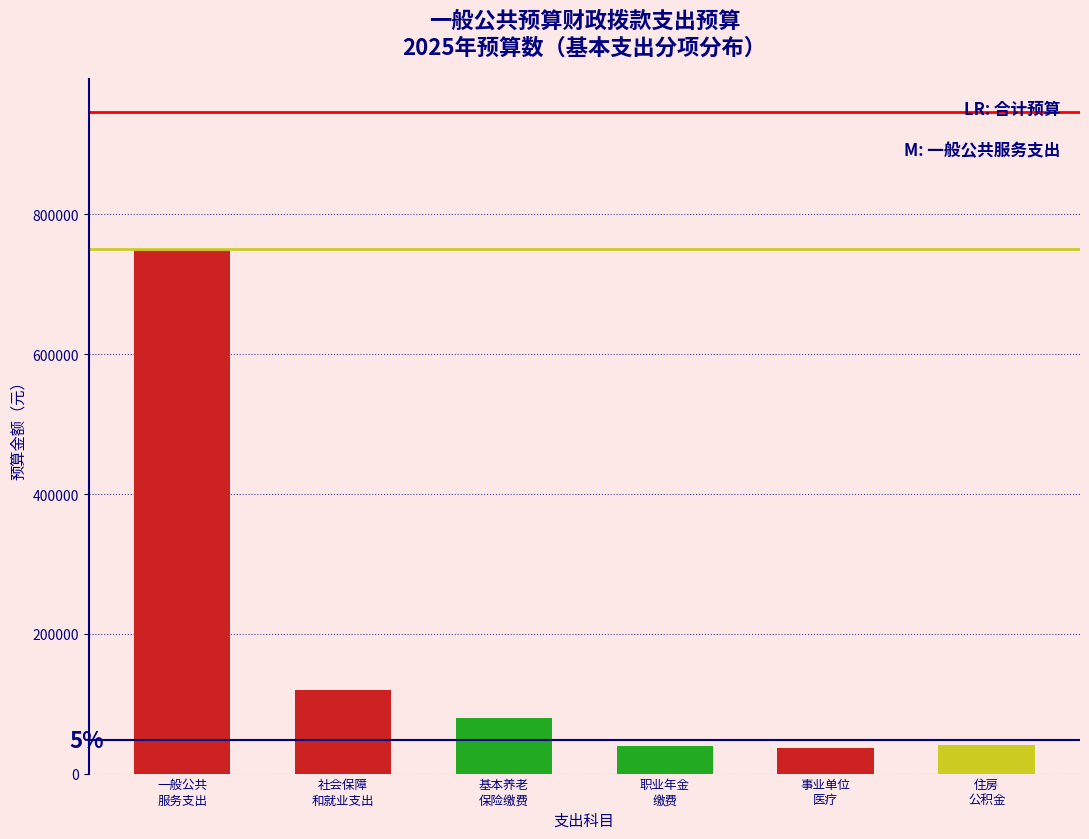

What is the maximum value shown in the chart?

750517.1